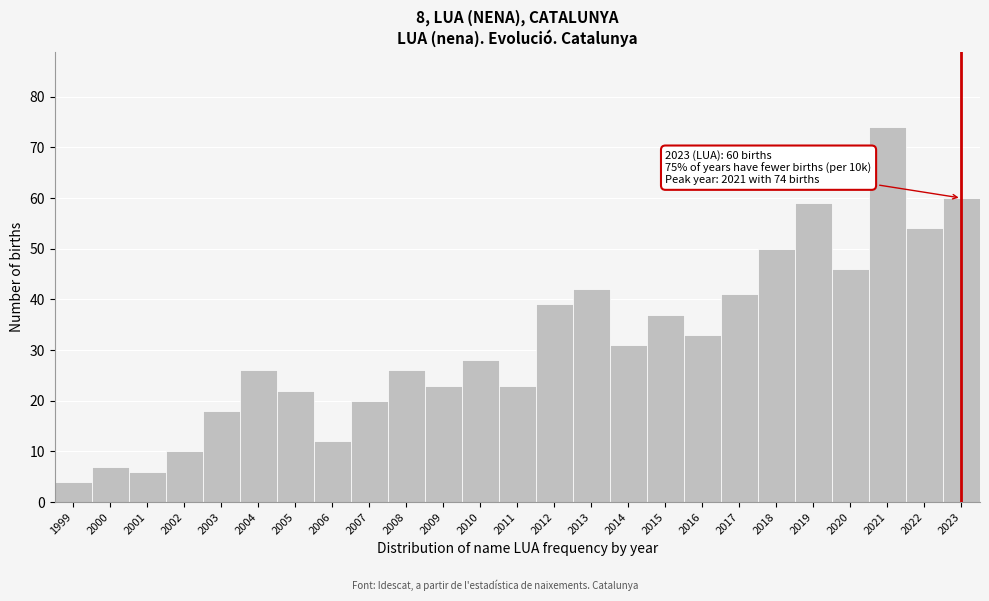

Reading left to right, list all the values displayed in this chart.

4	7	6	10	18	26	22	12	20	26	23	28	23	39	42	31	37	33	41	50	59	46	74	54	60